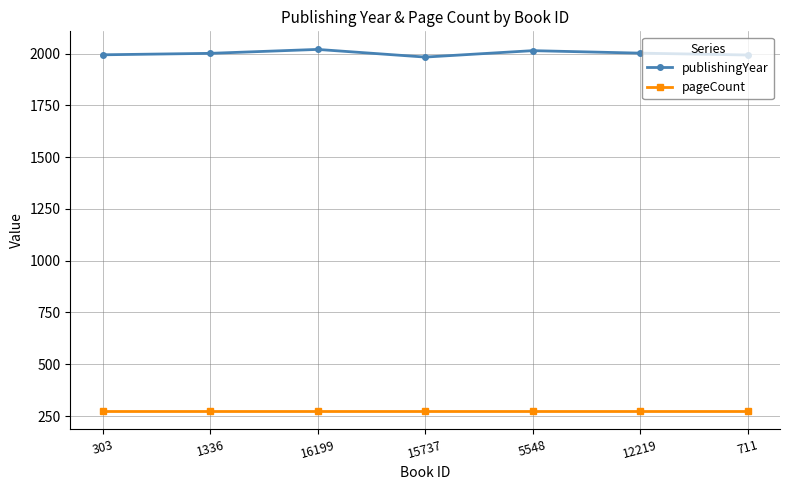

What is the lowest value of the pageCount series?

274